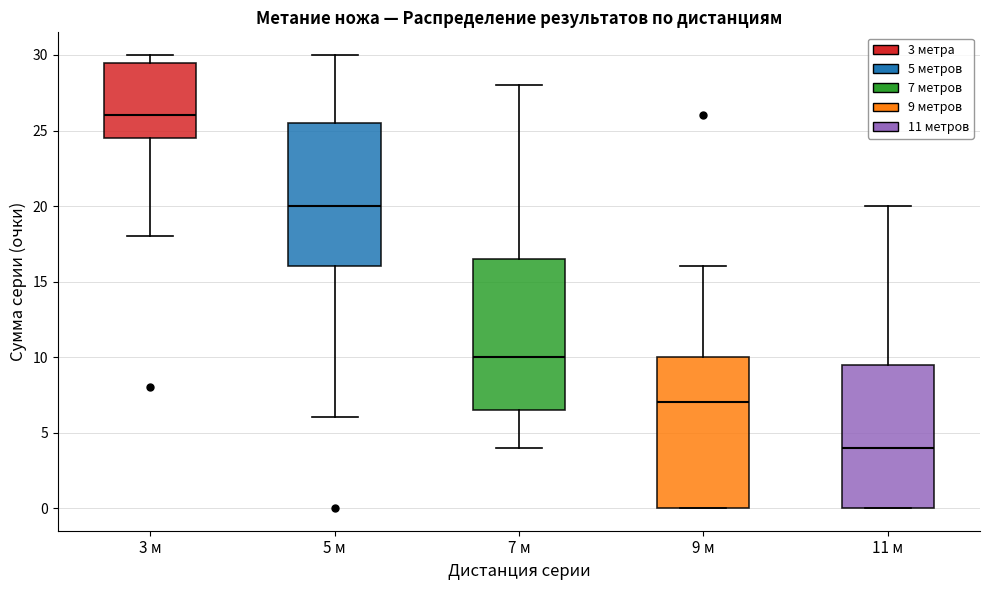

Where is the lower edge of the box for 9 м on the y-axis? The values are not printed on the chart, so give them approximately, as read against the axis.

0.0